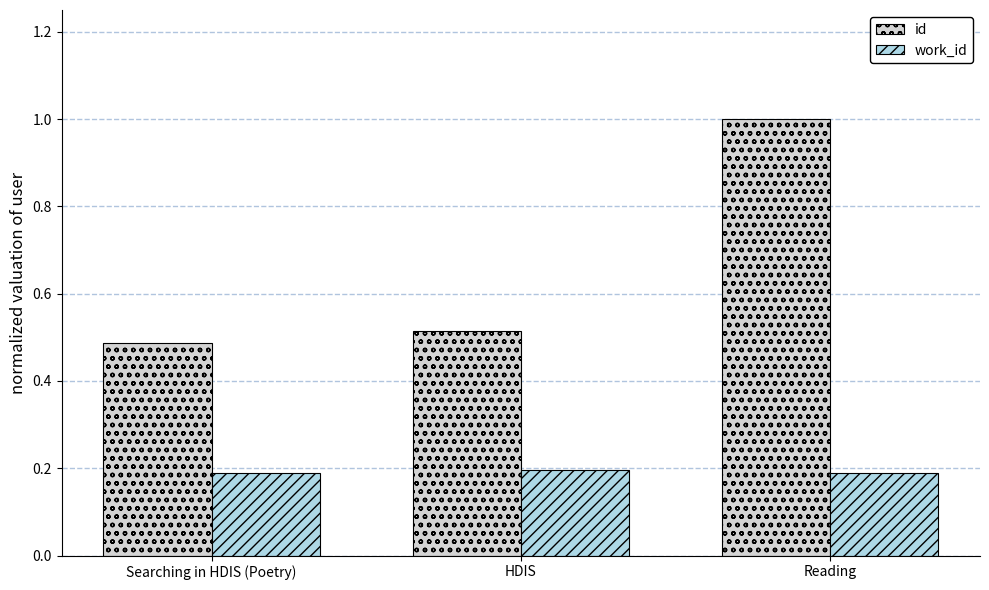

What are all the series names shown in the legend?

id, work_id